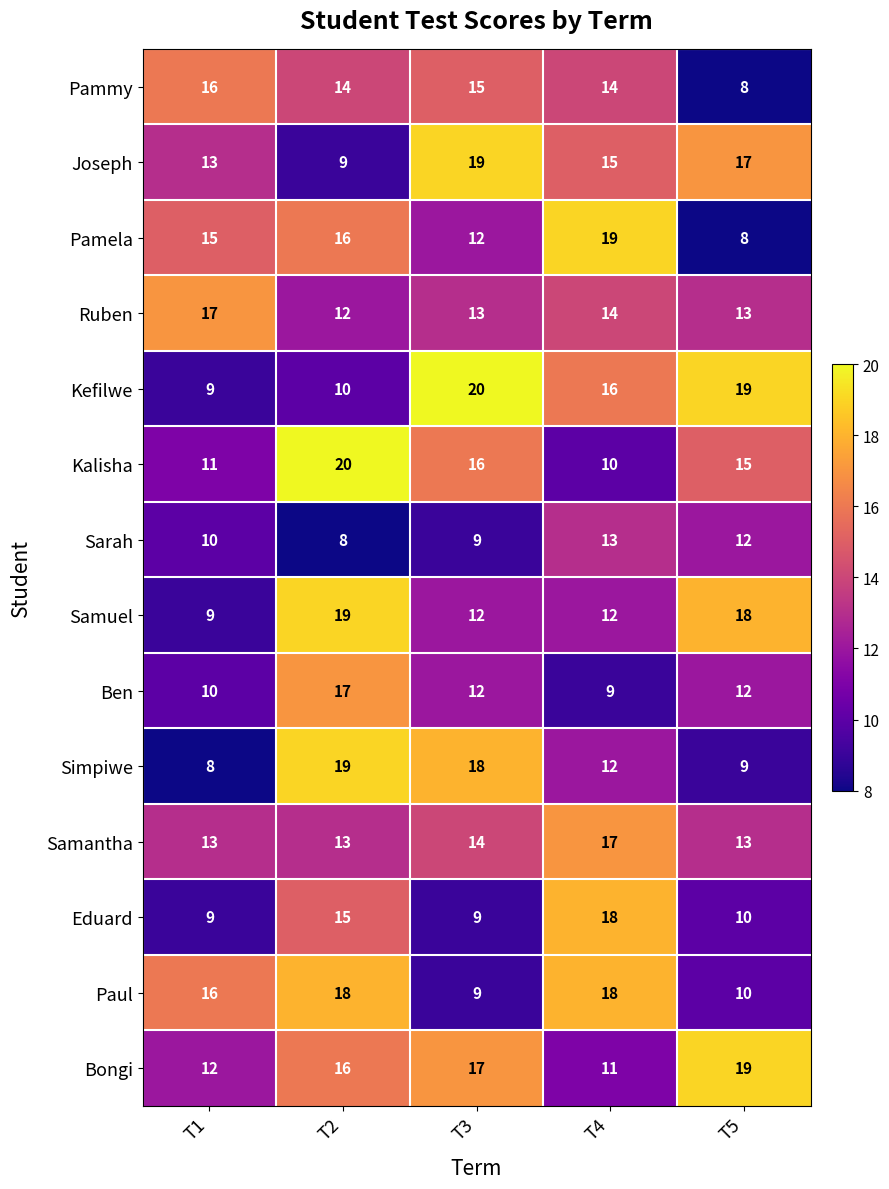

True or false: Pamela has a value of 15 at T1.

True